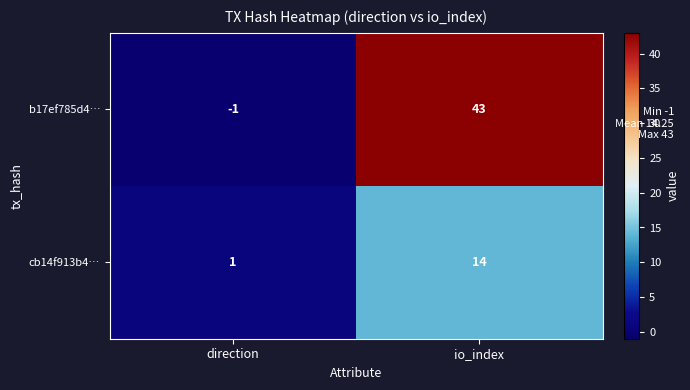

What is the greatest value displayed?

43